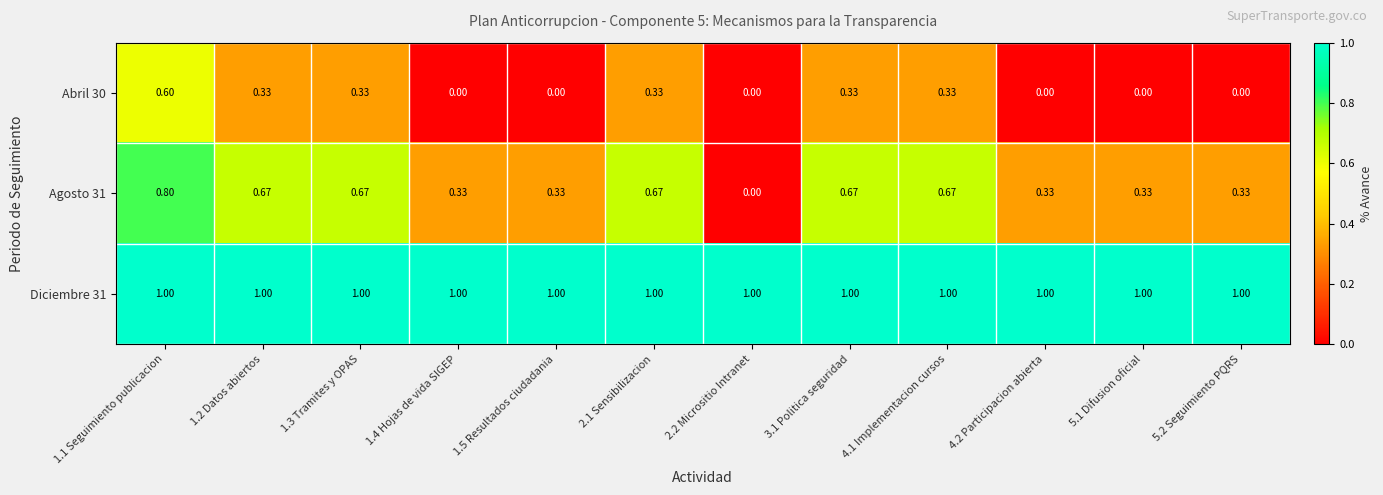

What is the total value across all series at 5.1 Difusion oficial?

1.3